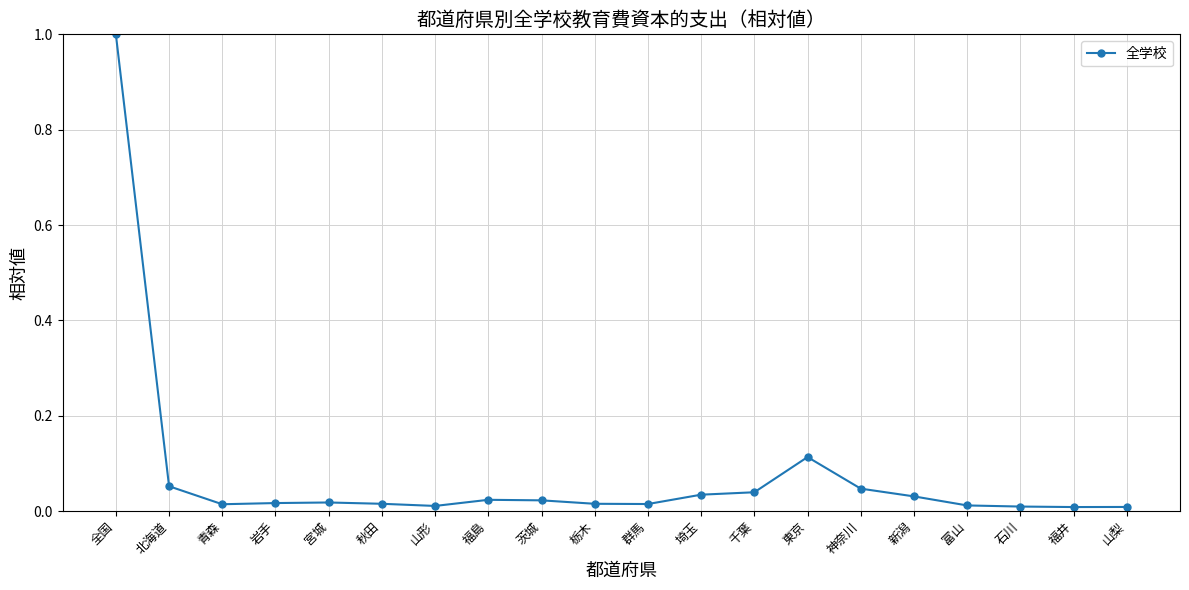

Count the number of data series in this chart.

1